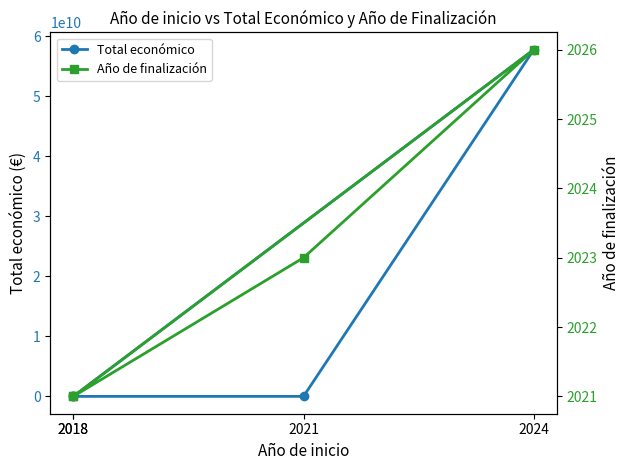

Reading right to left, what are all the values shown in this chart?

Total económico: 2310026	57763808464	377417	164600
Año de finalización: 2021	2026	2023	2021